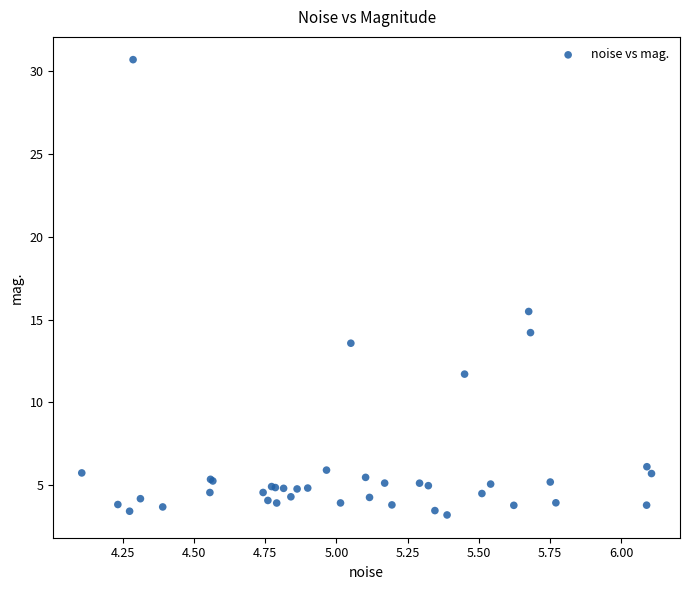

What Y value in the scatter plot is closest to 16?

15.5